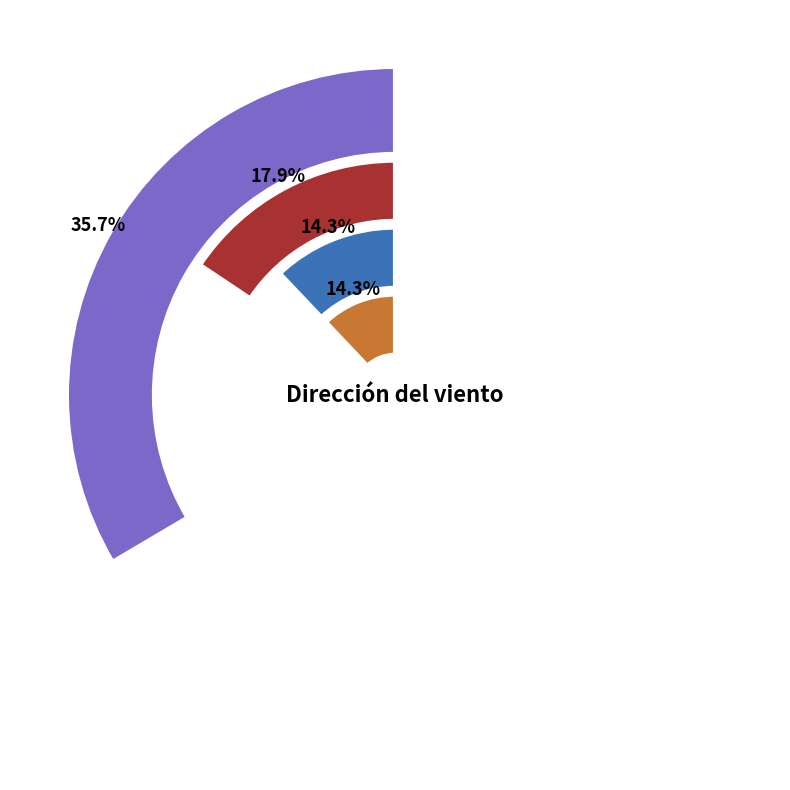

True or false: Sur accounts for 45% of the total.

False